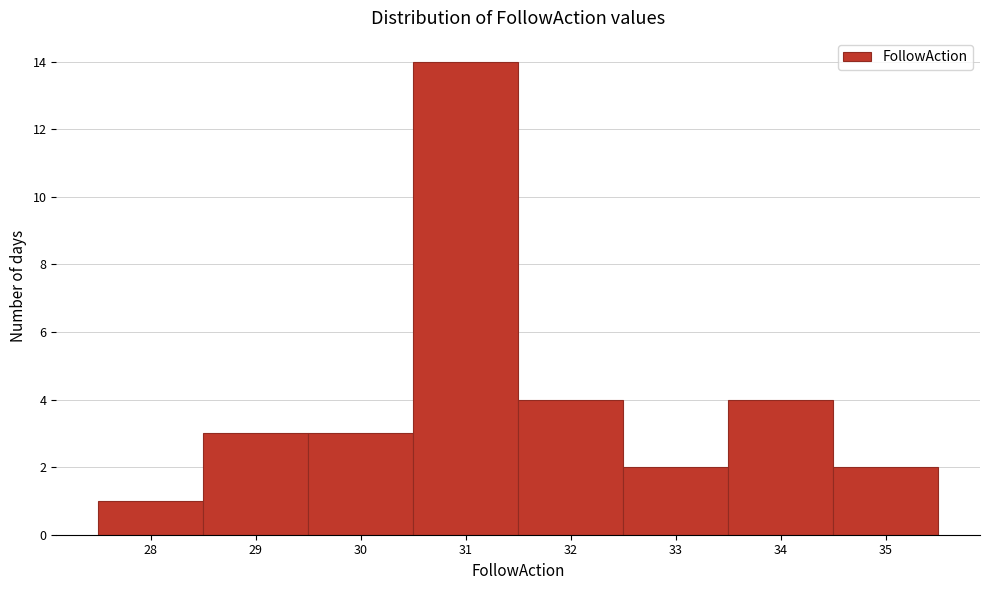

Which range on the x-axis has the tallest bar?

30.5 to 31.5